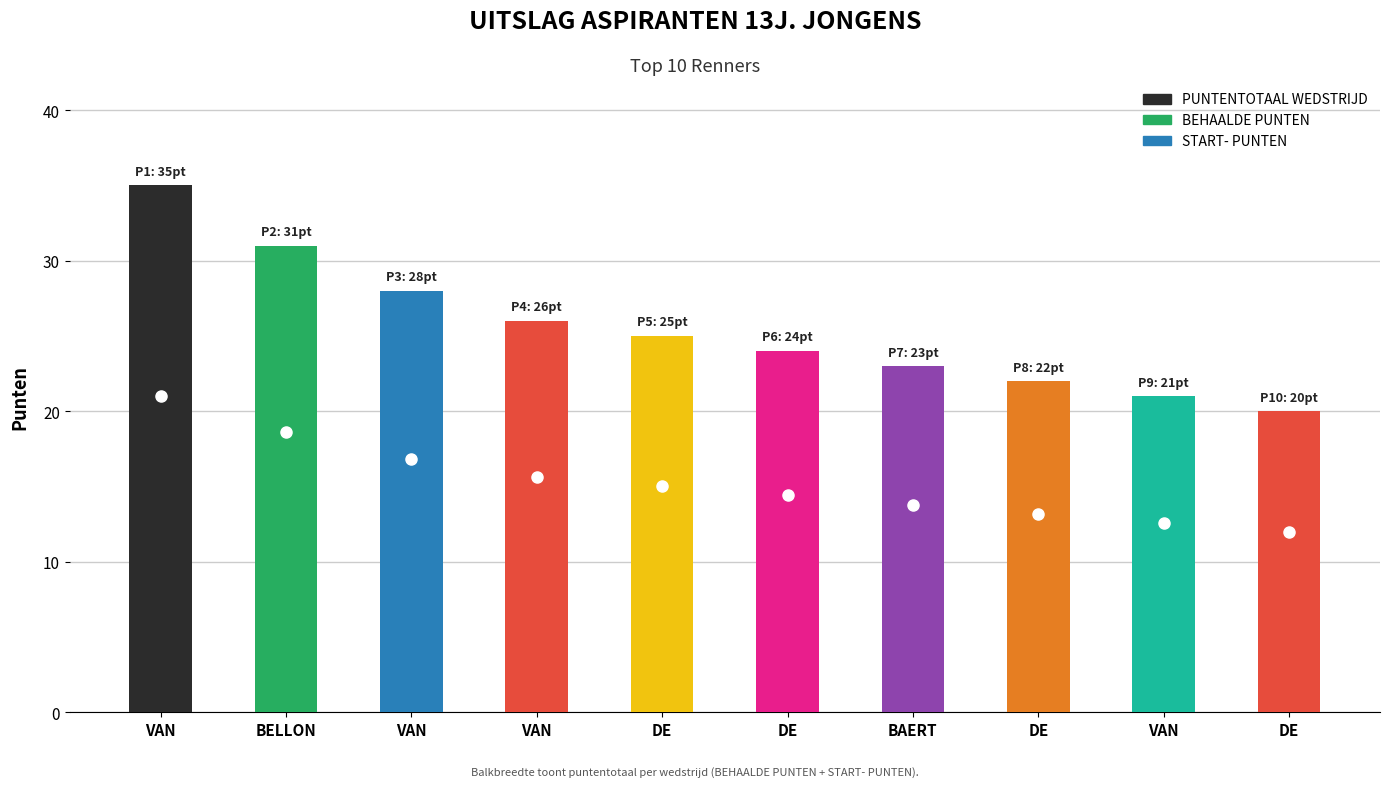

Is it true that PUNTENTOTAAL WEDSTRIJD equals 17 at DE BRUYCKERE Kay?

False